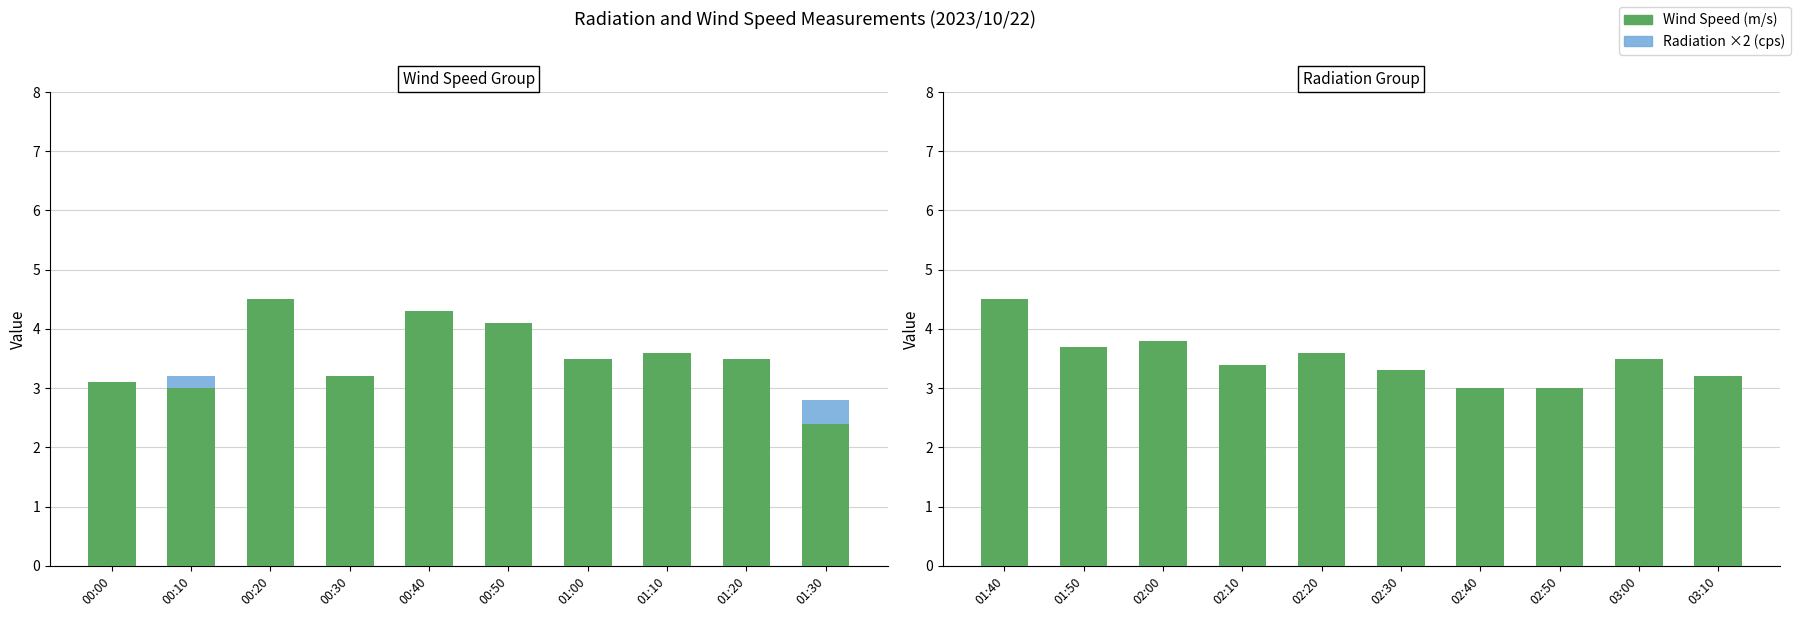

Which category has the lowest value in the Radiation (cps) series?

03:00